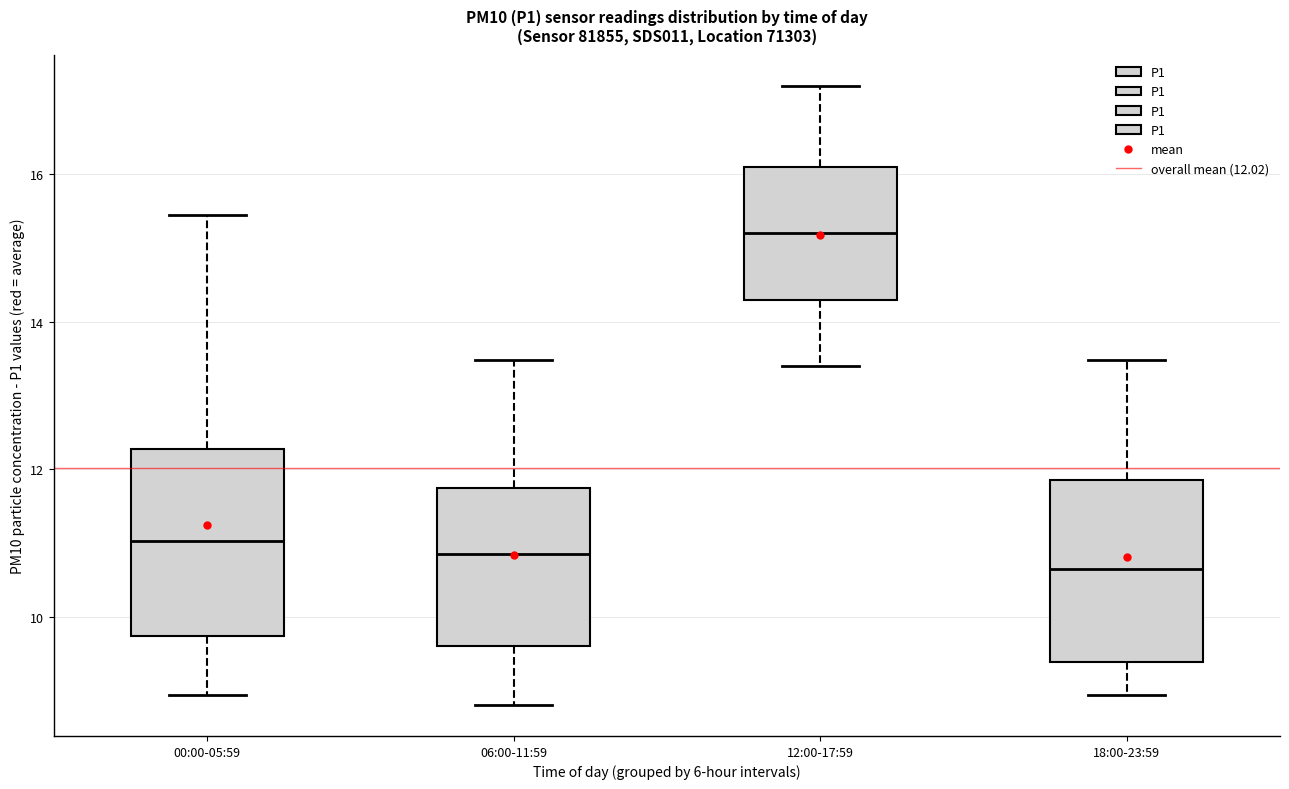

Reading left to right, read every box against the y-axis: the position of its median line, the range the box covers, and the ends of its whiskers. The values are not printed on the chart, so give them approximately, as read against the axis.

00:00-05:59: median 11.0, box 9.8 to 12.2, whiskers 9.0 to 15.4
06:00-11:59: median 10.8, box 9.6 to 11.8, whiskers 8.8 to 13.4
12:00-17:59: median 15.2, box 14.4 to 16.2, whiskers 13.4 to 17.2
18:00-23:59: median 10.6, box 9.4 to 11.8, whiskers 9.0 to 13.4